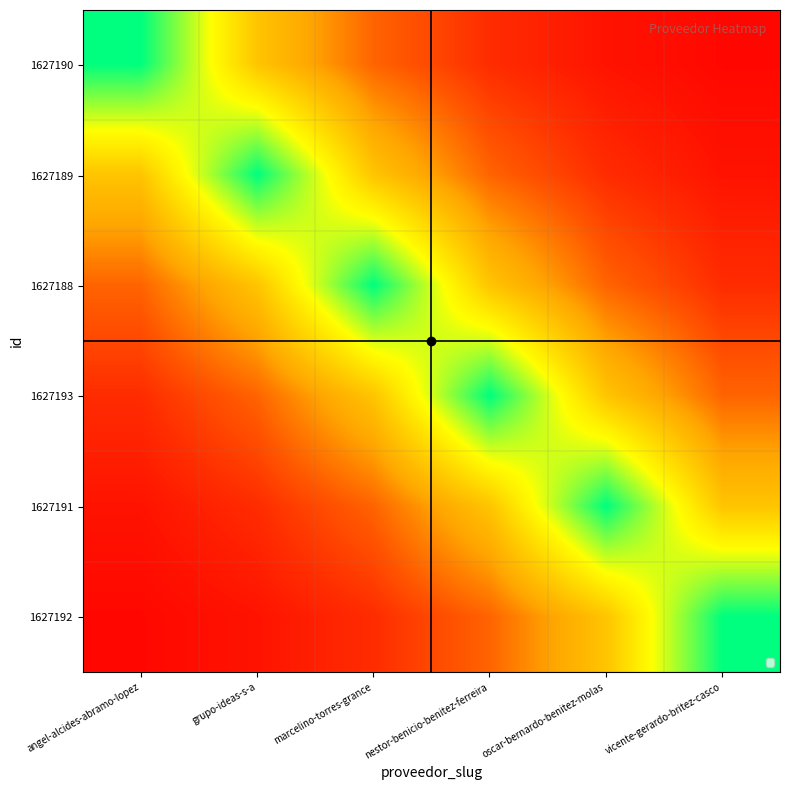

List the series in order of their peak value, lowest first.

1627190, 1627189, 1627188, 1627193, 1627191, 1627192